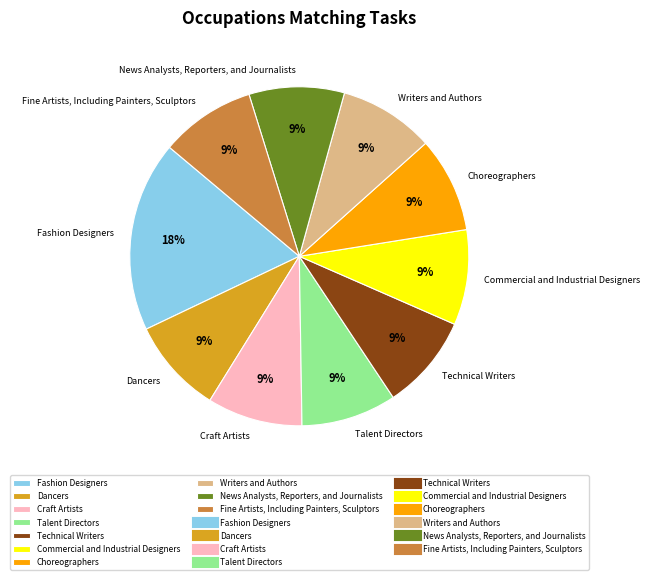

How many segments does this pie chart have?

10